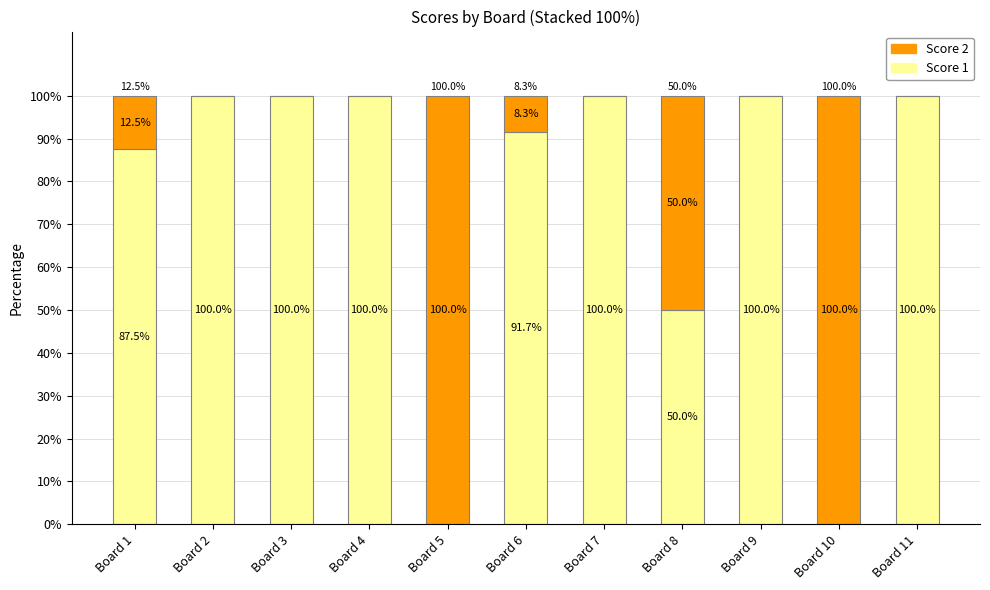

What is the highest value of the Score 1 series?

100.0